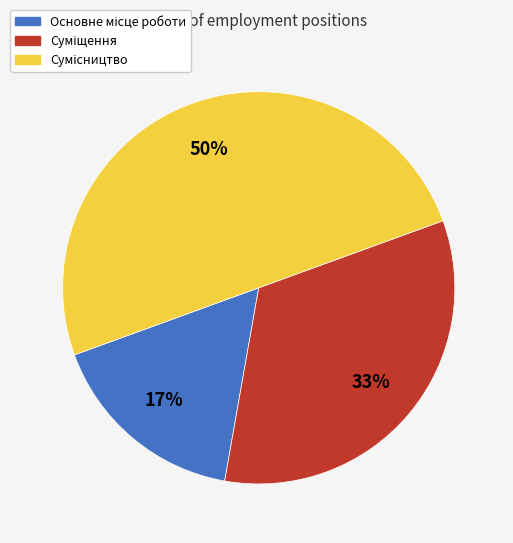

To the nearest percent, what is the average slice percentage?

33%